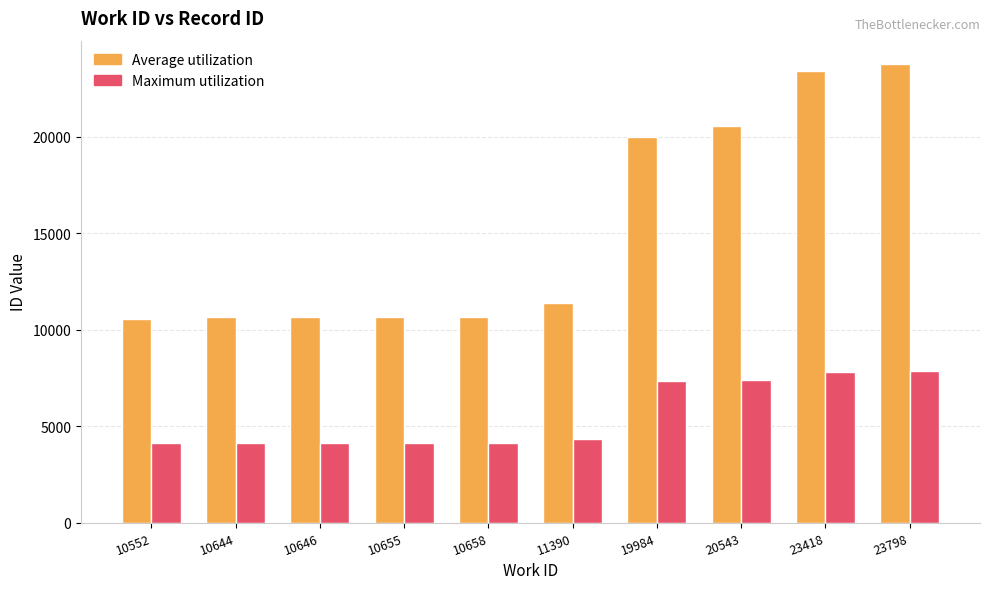

What is the average value of the Maximum utilization series?

5543